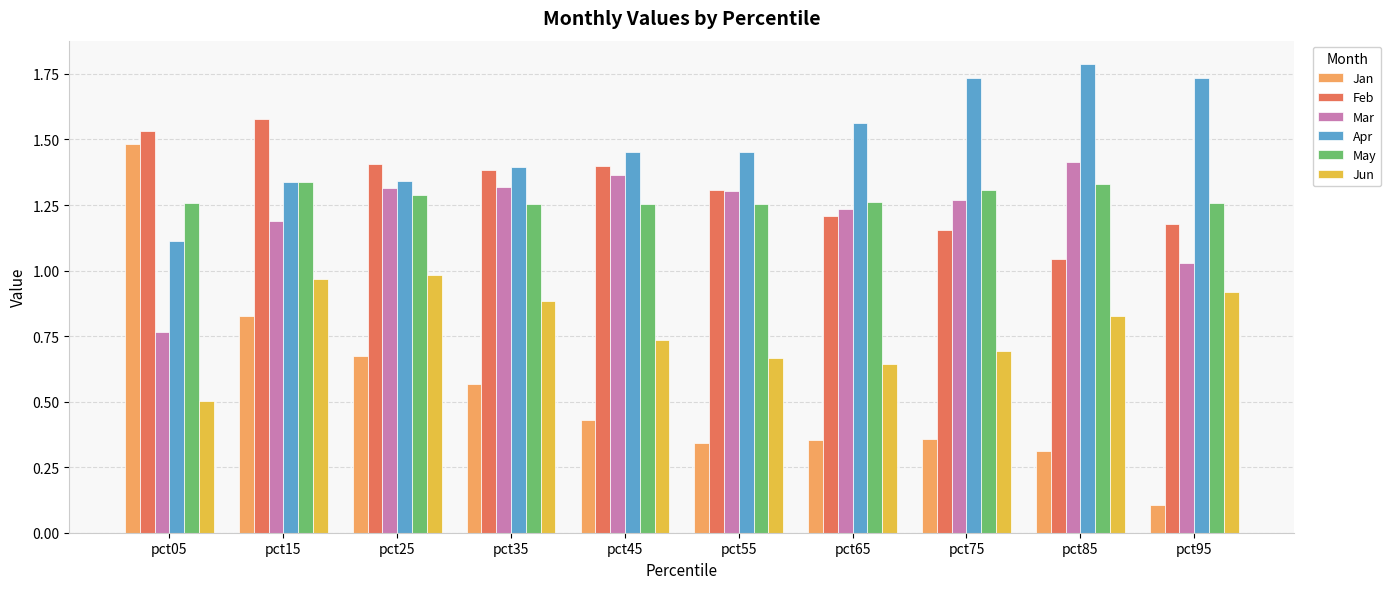

What is the sum of the Apr values at pct15 and pct75?

3.1